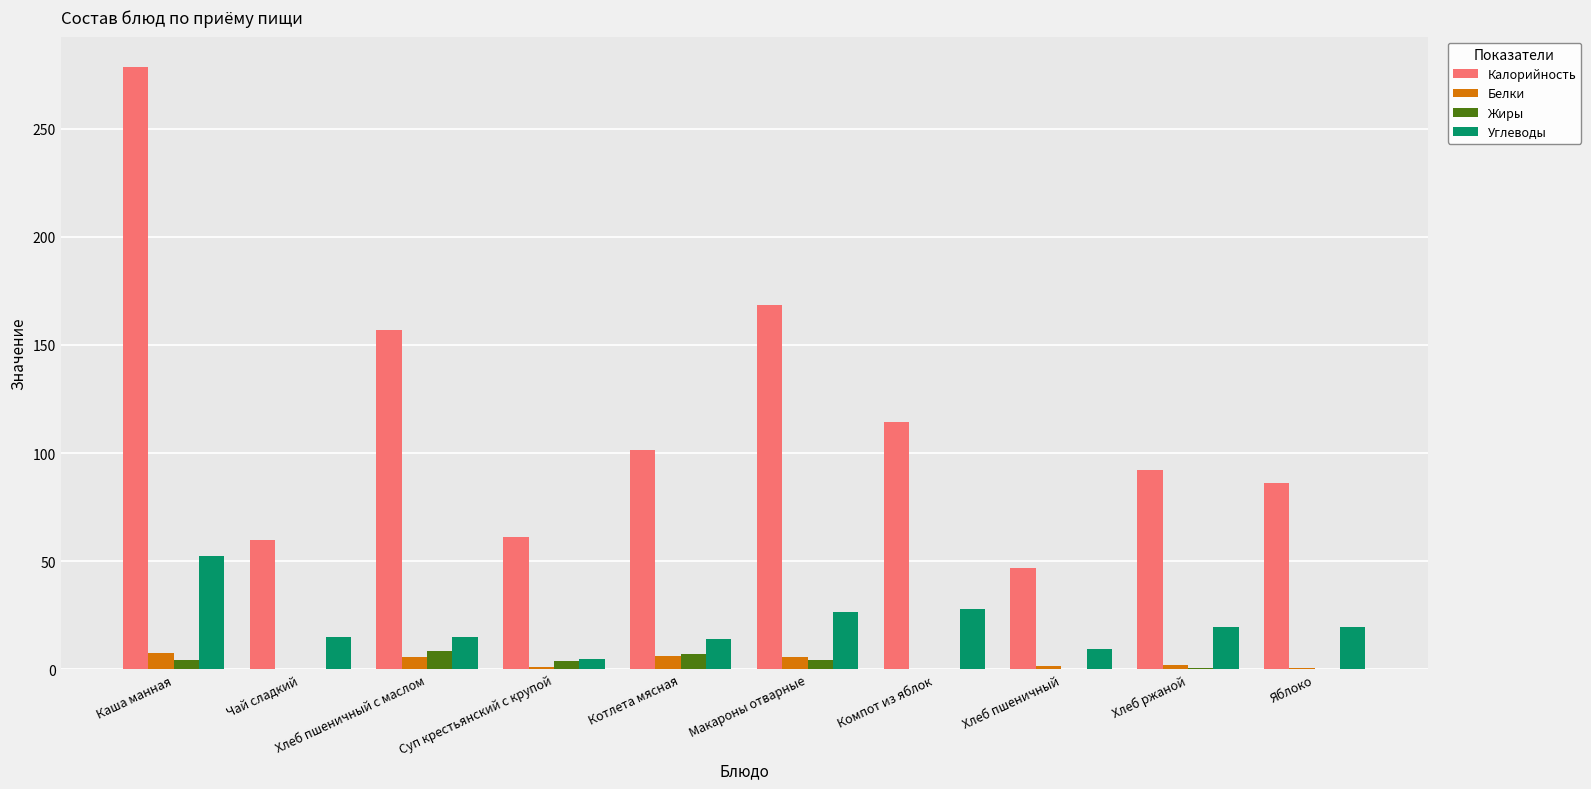

The Углеводы series shows 6.3 at Компот из яблок. True or false?

False